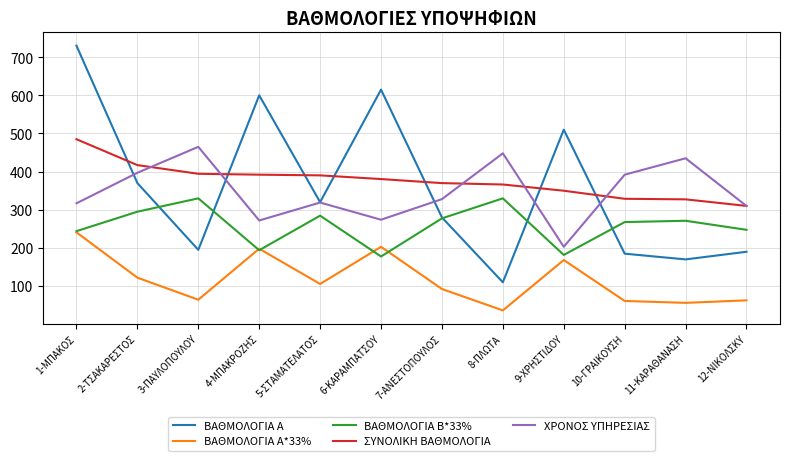

At 8-ΠΛΩΤΑ, list the series in order from largest to smallest.

ΧΡΟΝΟΣ ΥΠΗΡΕΣΙΑΣ, ΣΥΝΟΛΙΚΗ ΒΑΘΜΟΛΟΓΙΑ, ΒΑΘΜΟΛΟΓΙΑ Β*33%, ΒΑΘΜΟΛΟΓΙΑ Α, ΒΑΘΜΟΛΟΓΙΑ Α*33%